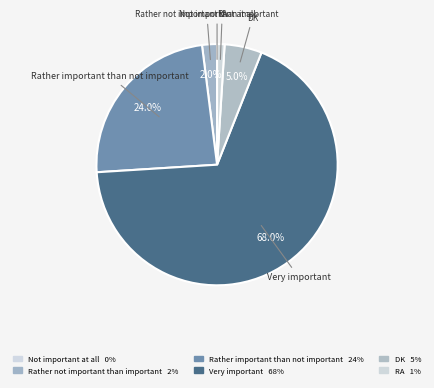

What is the ratio of the value at DK to the value at Rather not important than important?

2.5